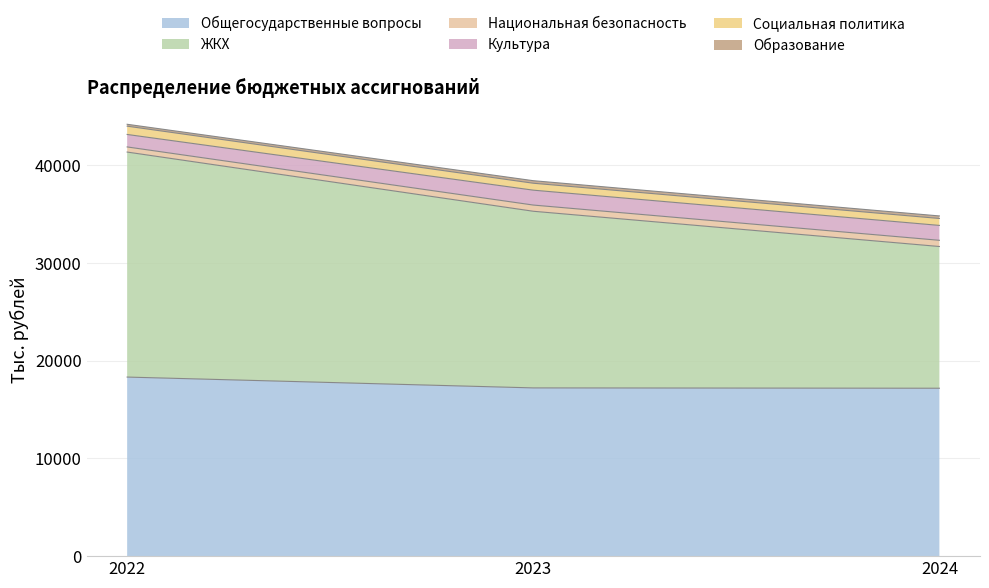

What is the value of the Общегосударственные вопросы point at the 2nd from the left?

17226.1